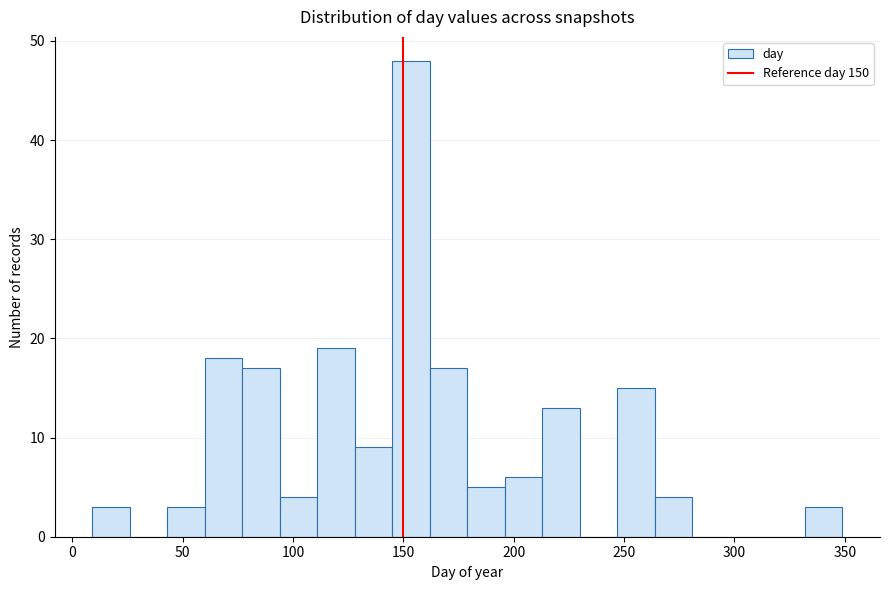

Read against the x-axis, roughly where is the centre of the tallest bar?

155